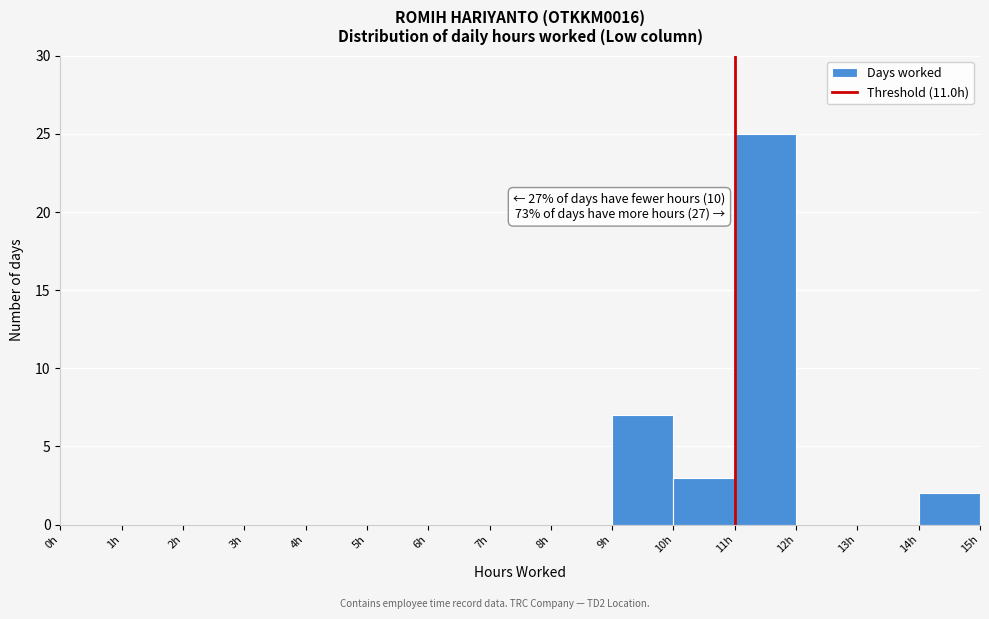

Over which range of the x-axis is the bar tallest?

11 to 12